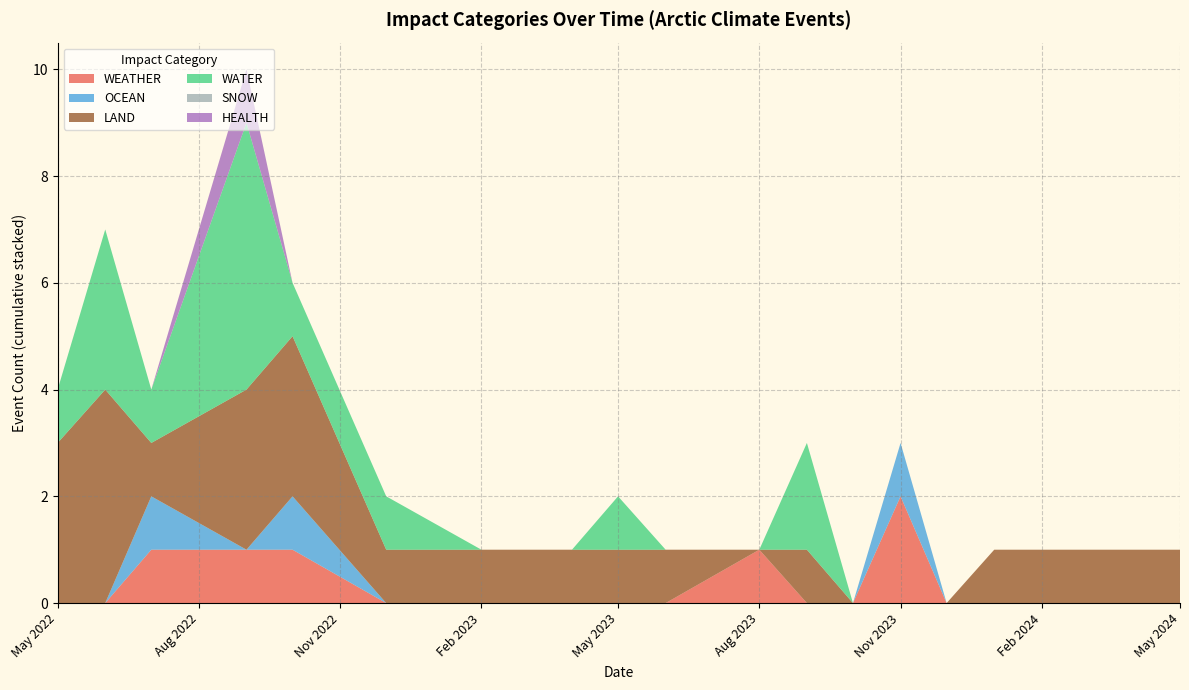

At which label does WEATHER reach its peak?

Nov 2023